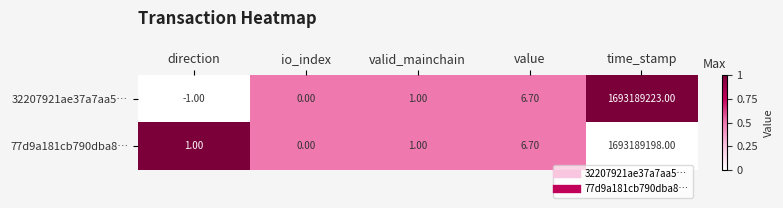

List the series in order of their peak value, lowest first.

77d9a181cb790dba8…, 32207921ae37a7aa5…